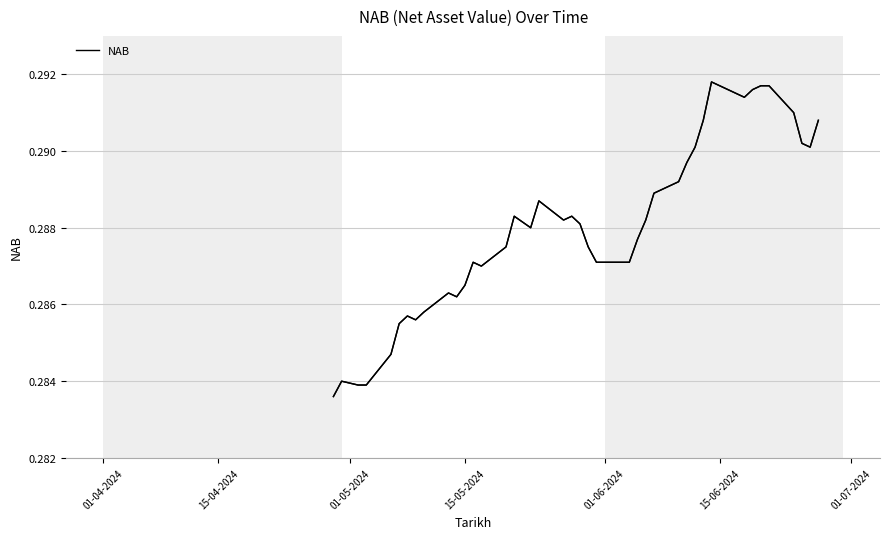

Is this an area chart (filled region under the line)?

No